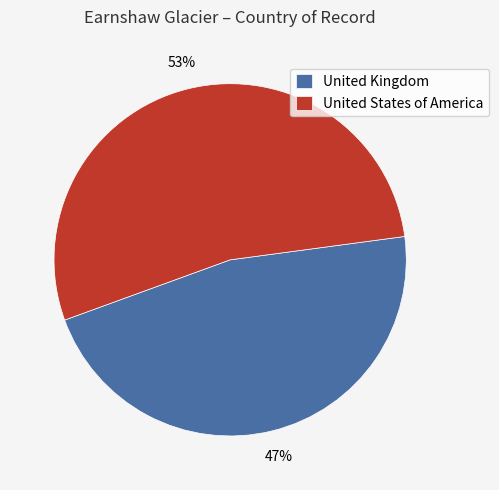

Approximately how many times larger is the value at United States of America compared to United Kingdom?

1.1